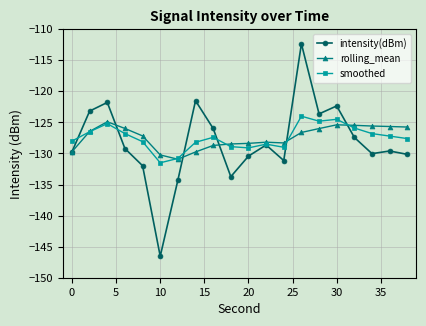

Which series has the widest spread of values?

intensity(dBm)